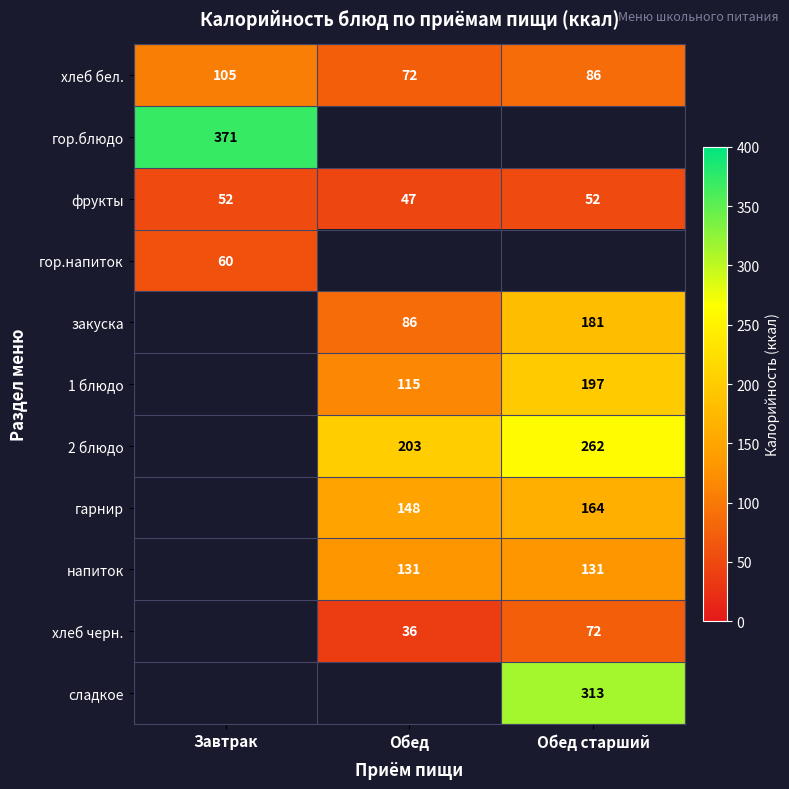

Is it true that фрукты equals 18 at Обед?

False